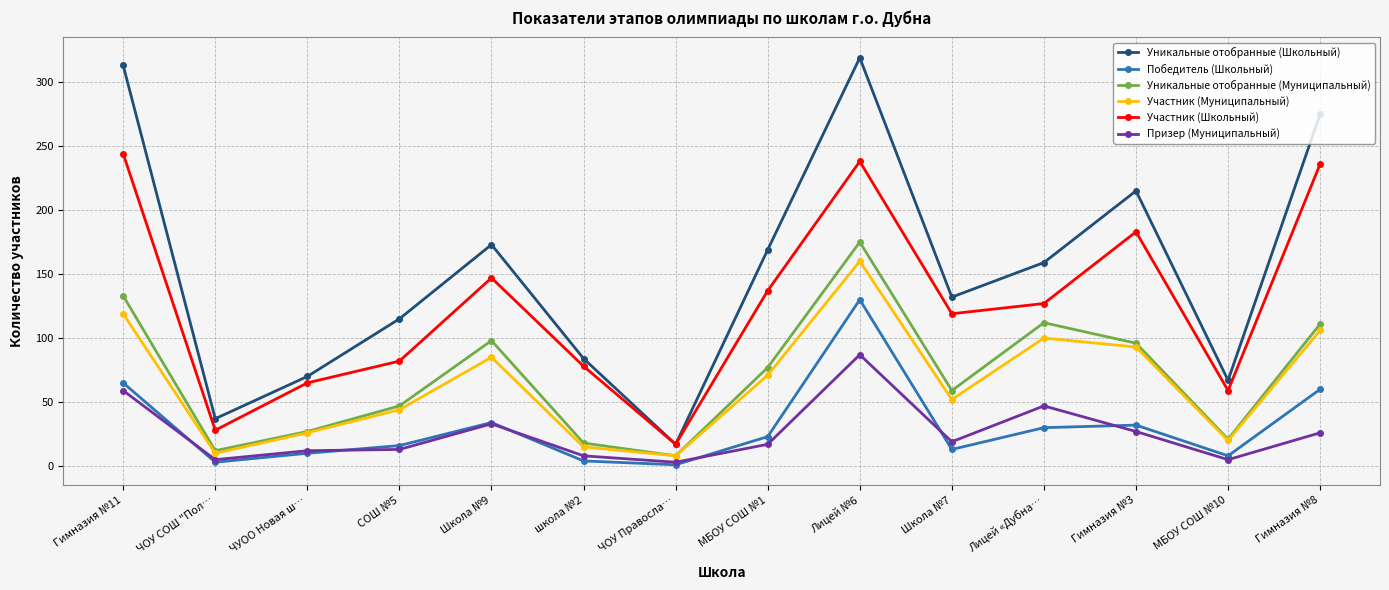

At which label does Призер (Муниципальный) first exceed 19?

Гимназия №11